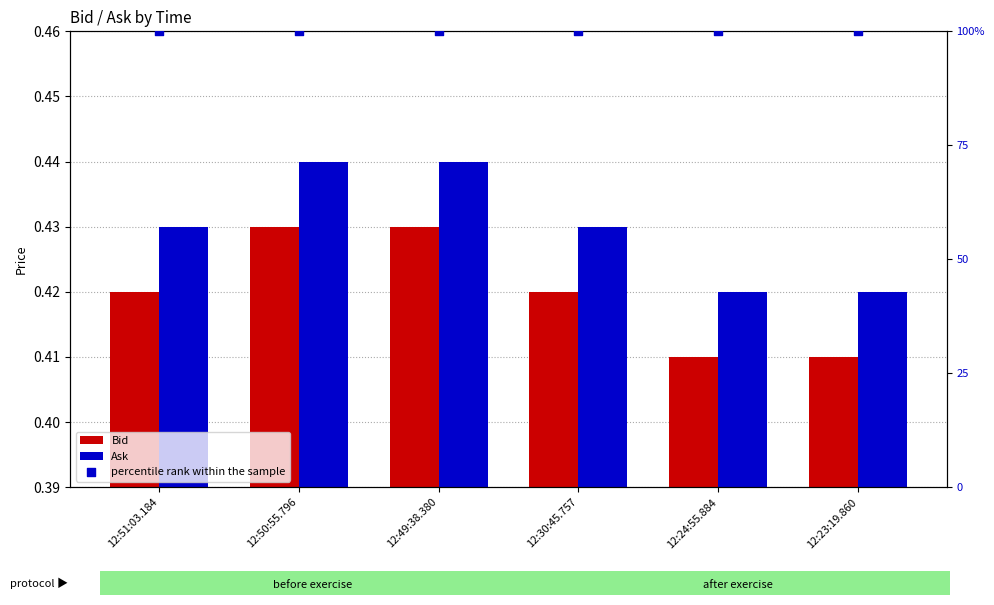

At how many categories does at least one series exceed 0?

6